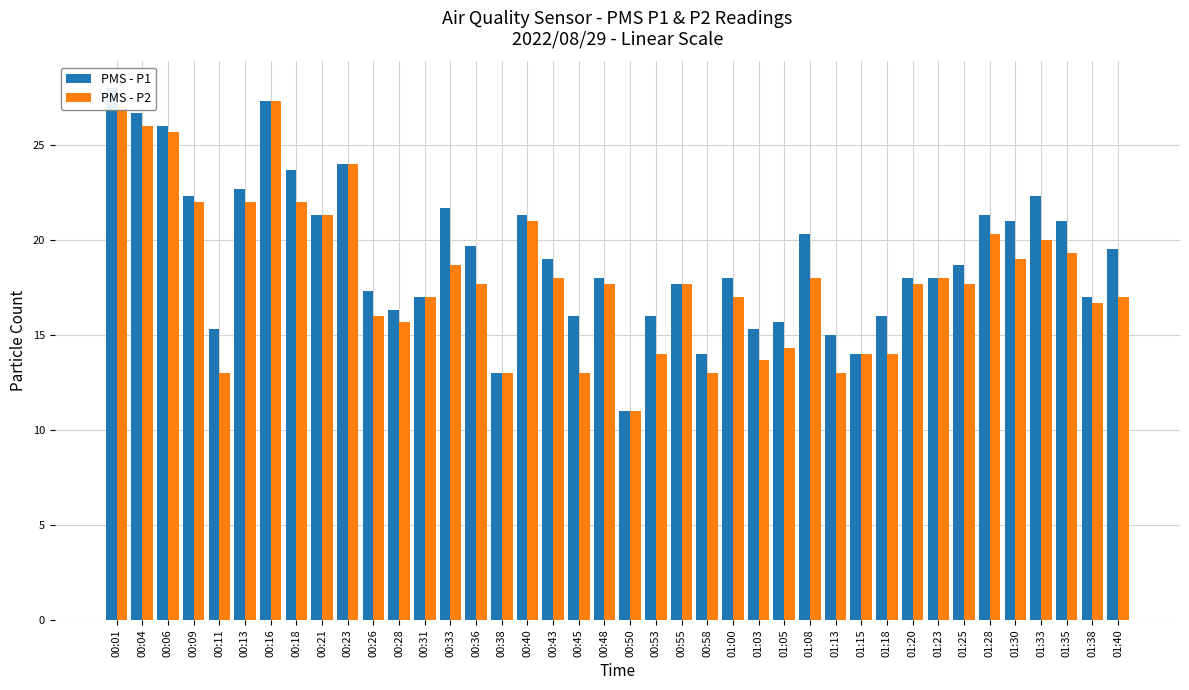

Which series changed the most between 00:16 and 00:55?

PMS - P1